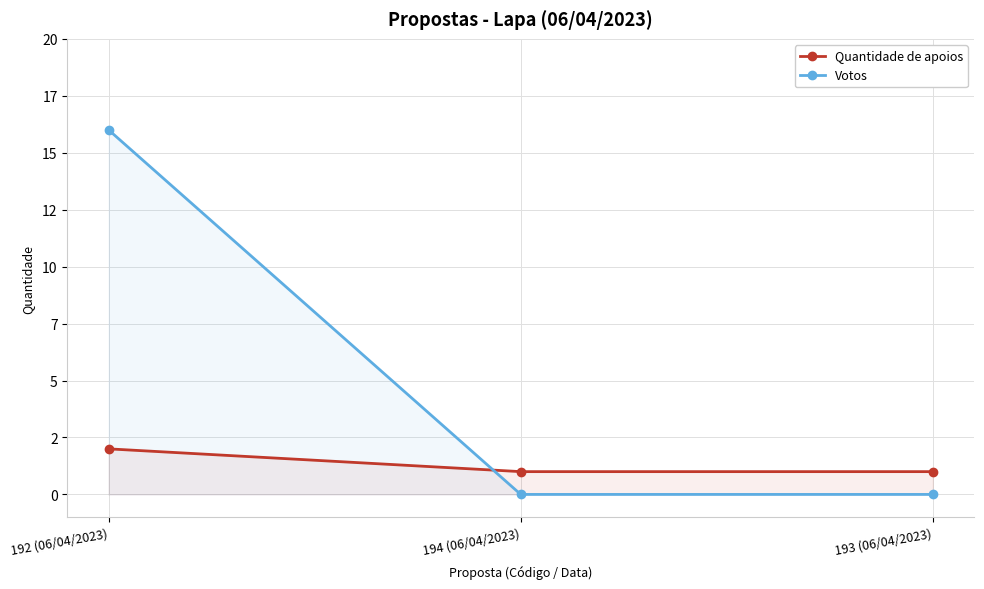

Is it true that Votos equals 0 at 194 (06/04/2023)?

True